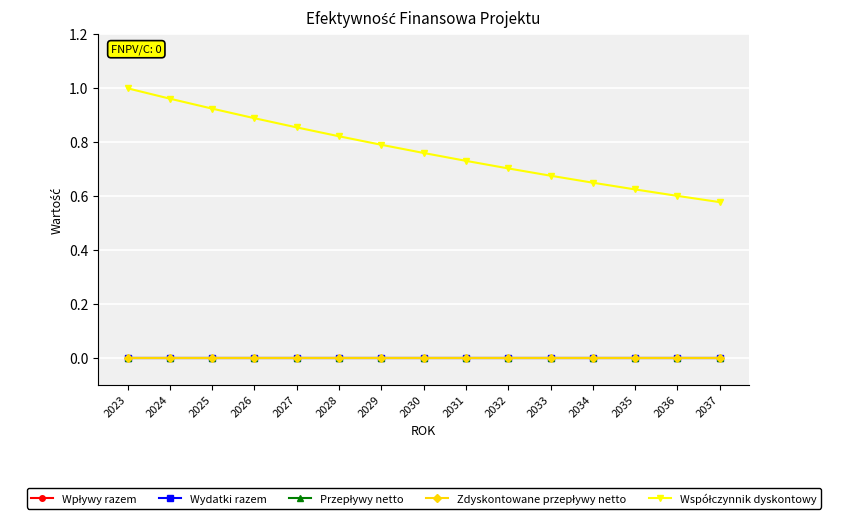

Reading left to right, transcribe all the data shown in this chart.

Wpływy razem: 0.0	0.0	0.0	0.0	0.0	0.0	0.0	0.0	0.0	0.0	0.0	0.0	0.0	0.0	0.0
Wydatki razem: 0.0	0.0	0.0	0.0	0.0	0.0	0.0	0.0	0.0	0.0	0.0	0.0	0.0	0.0	0.0
Przepływy netto: 0.0	0.0	0.0	0.0	0.0	0.0	0.0	0.0	0.0	0.0	0.0	0.0	0.0	0.0	0.0
Zdyskontowane przepływy netto: 0.0	0.0	0.0	0.0	0.0	0.0	0.0	0.0	0.0	0.0	0.0	0.0	0.0	0.0	0.0
Współczynnik dyskontowy: 1.0	1.0	0.9	0.9	0.9	0.8	0.8	0.8	0.7	0.7	0.7	0.6	0.6	0.6	0.6